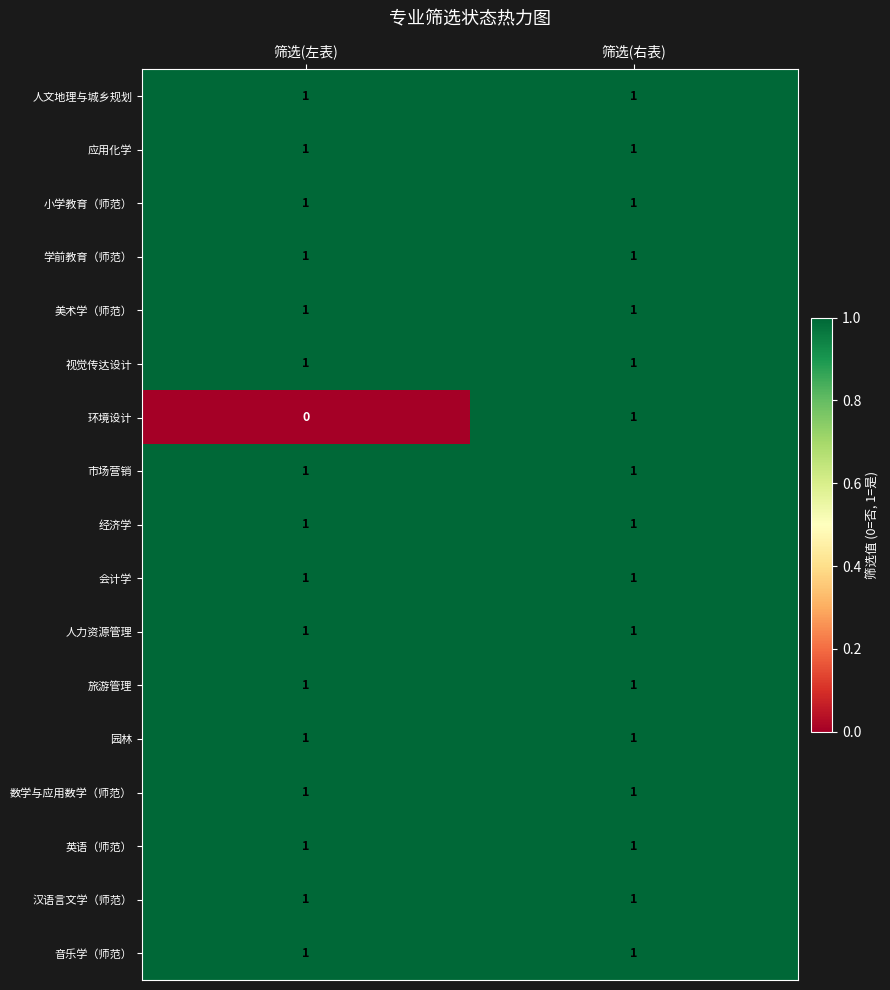

Which series has the widest spread of values?

环境设计